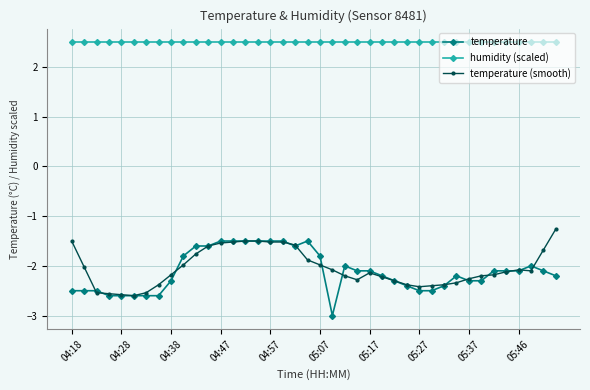

What is the highest value of the temperature series?

-1.5